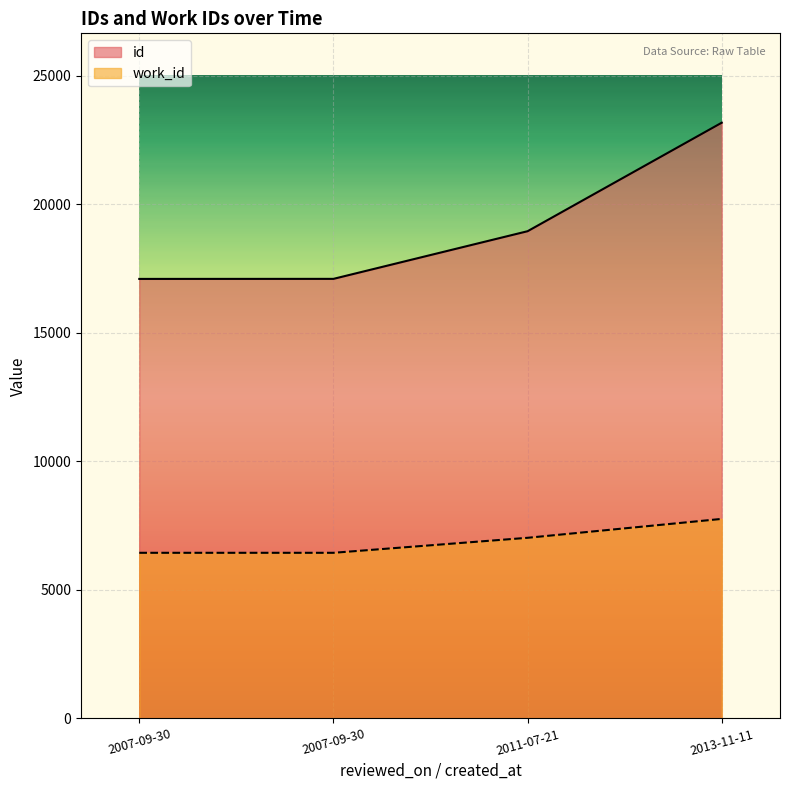

Is the value of work_id at 2013-11-11 greater than the value of id at 2007-09-30?

No